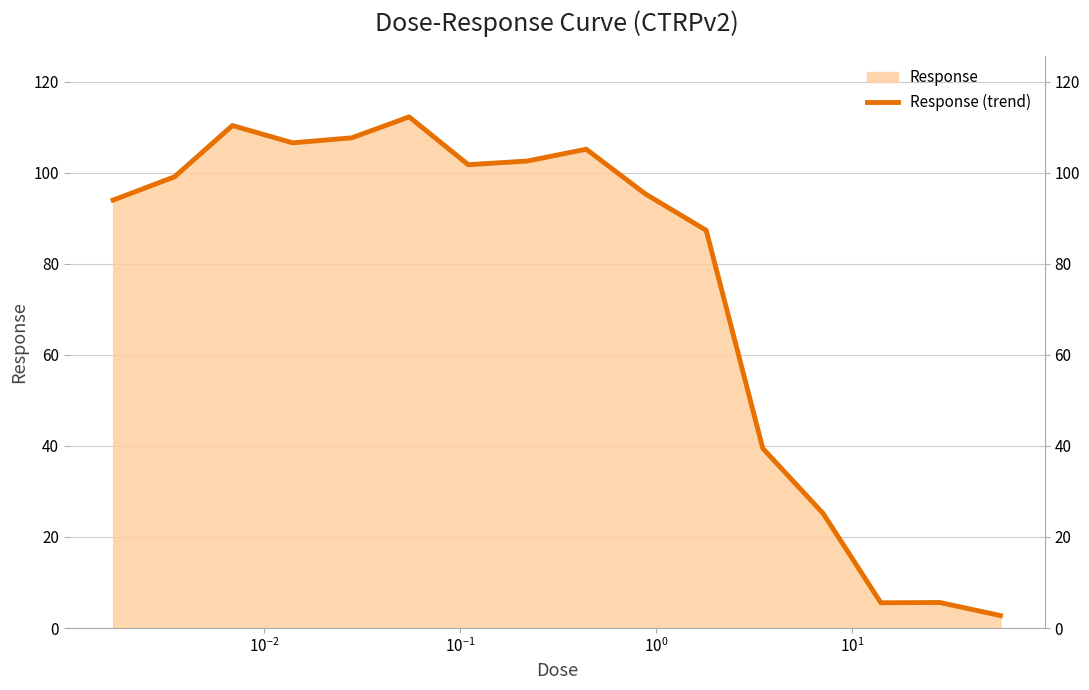

Does the chart display data point markers on the line(s)?

No